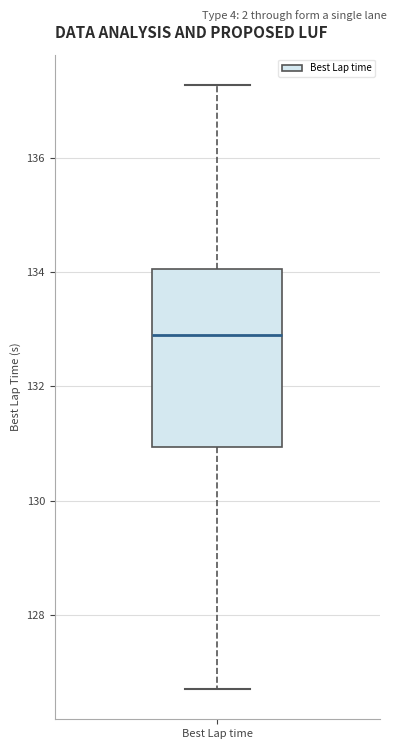

Where is the upper edge of the box for Best Lap time on the y-axis? The values are not printed on the chart, so give them approximately, as read against the axis.

134.0